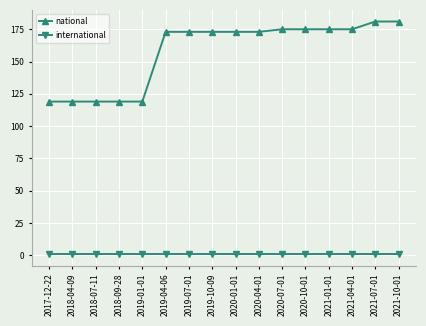

What position from the left is 2020-10-01?

12